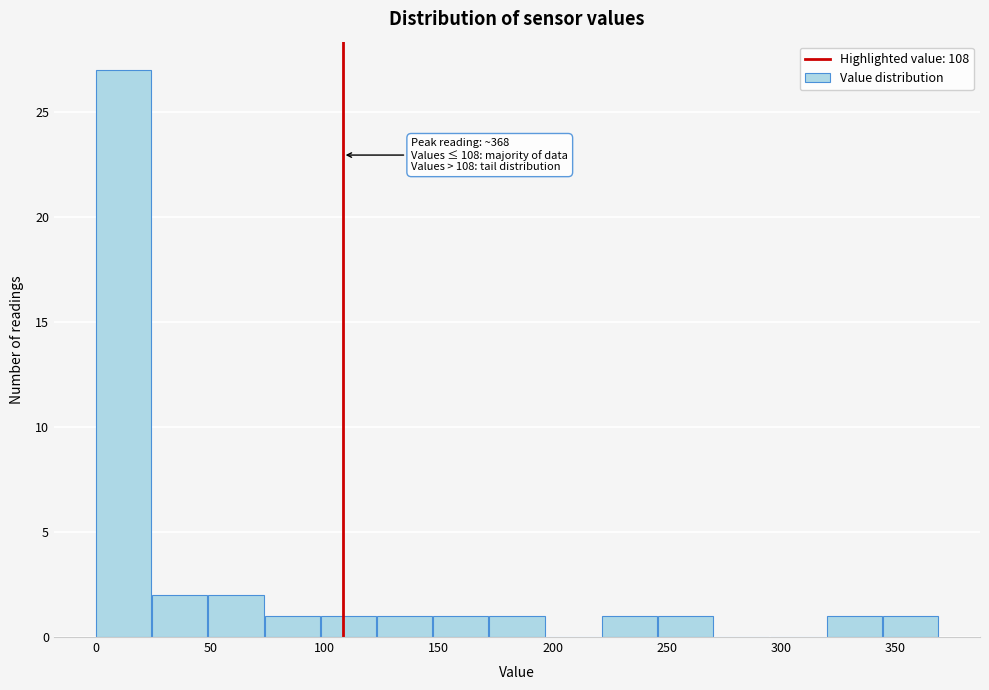

Over which range of the x-axis is the bar tallest?

0 to 25